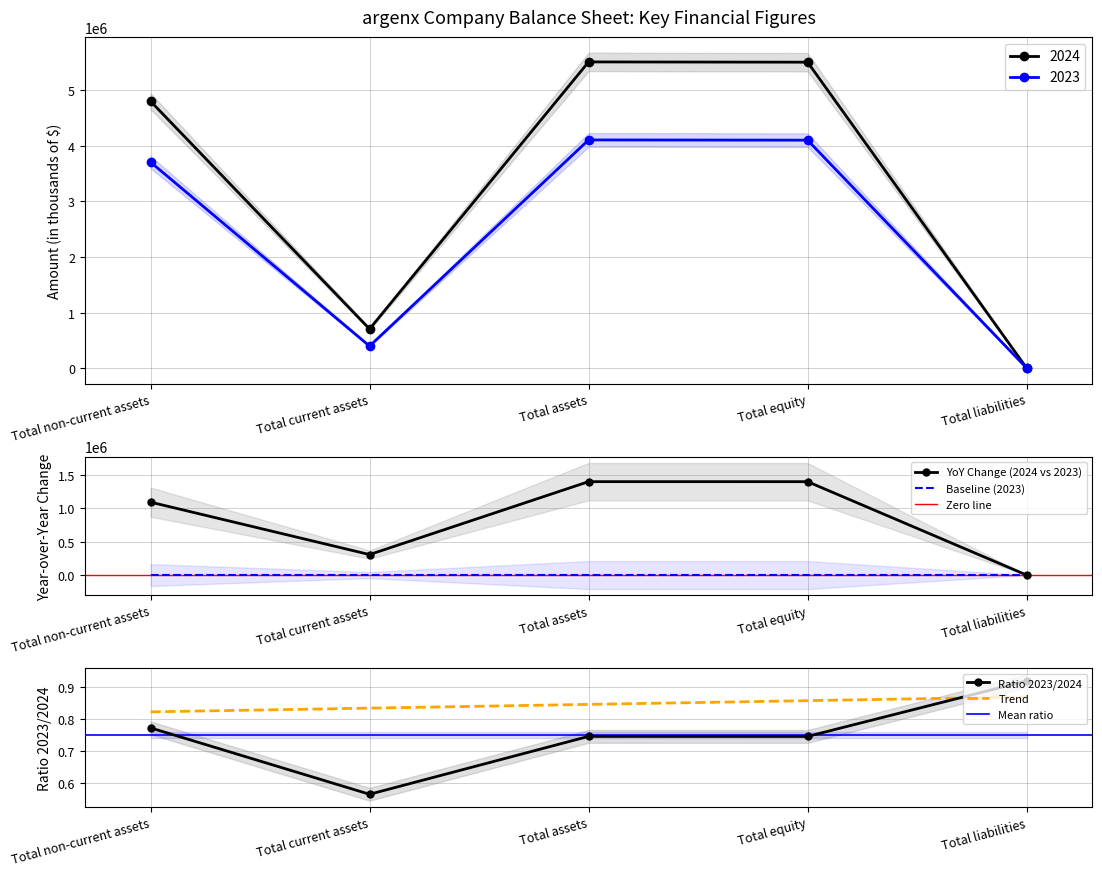

What is the difference between the highest and lowest values at Total liabilities?

368